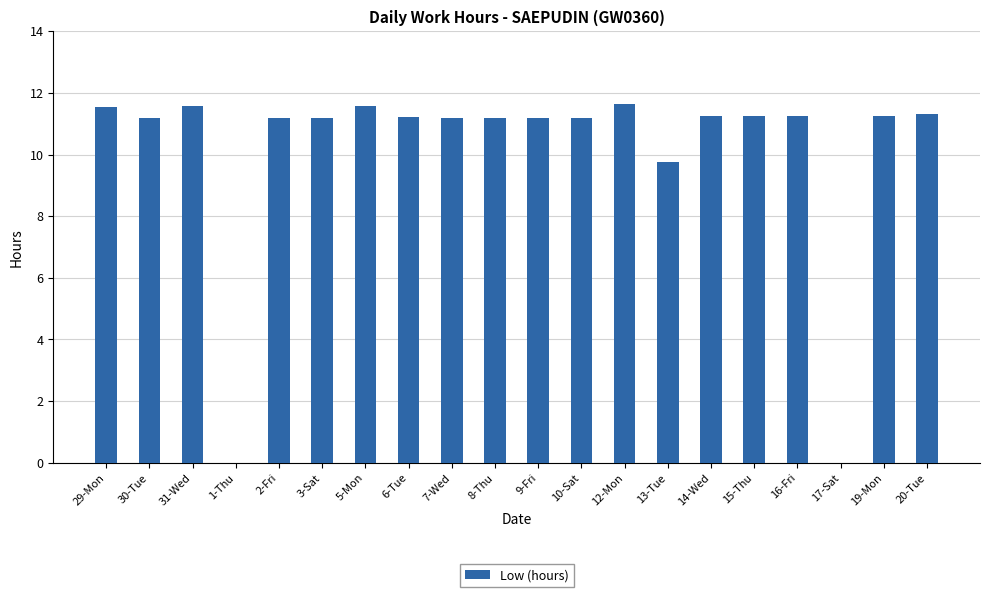

What is the maximum value shown in the chart?

11.6